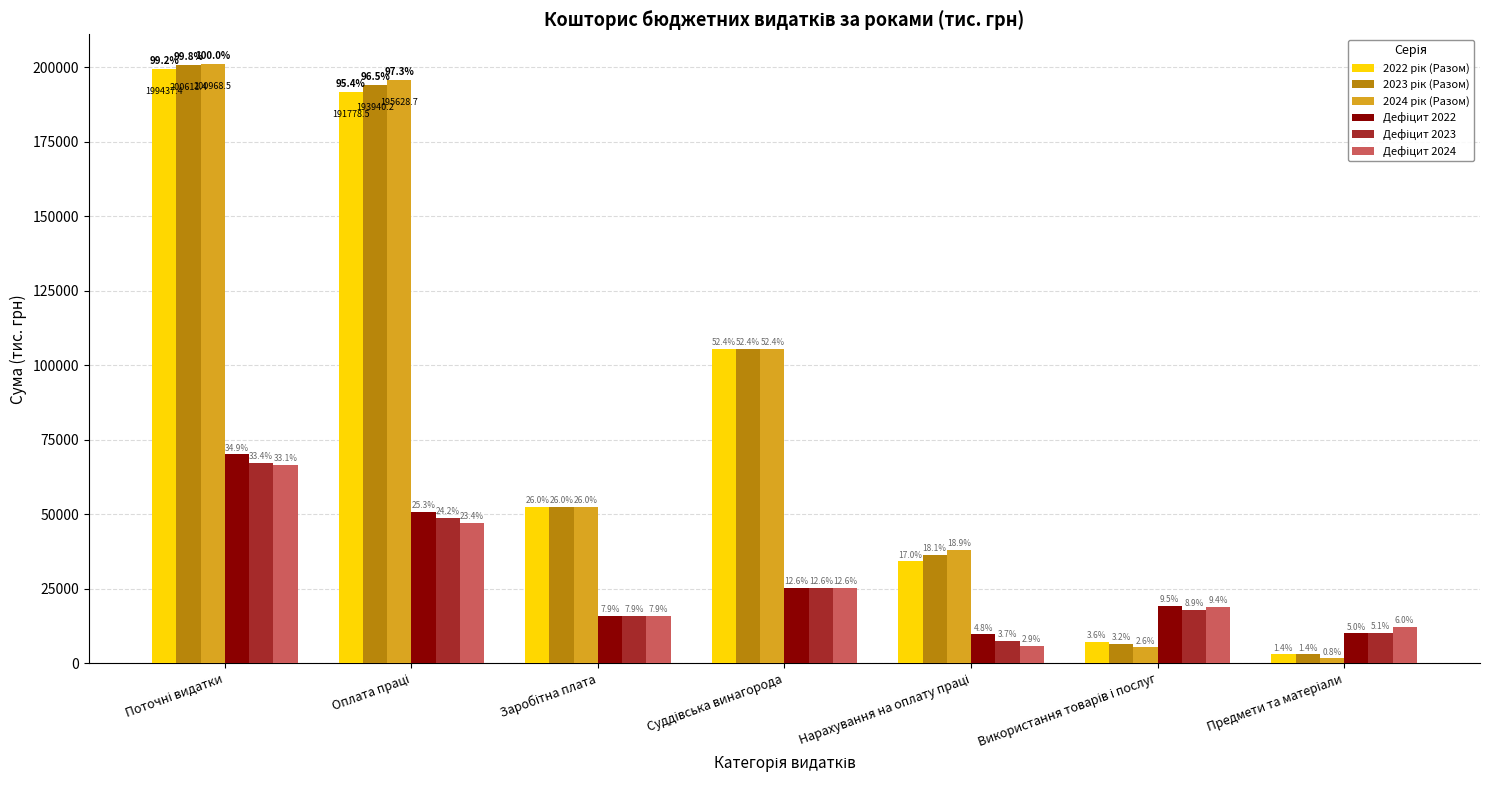

Which has a higher value, Предмети та матеріали or Суддівська винагорода?

Суддівська винагорода